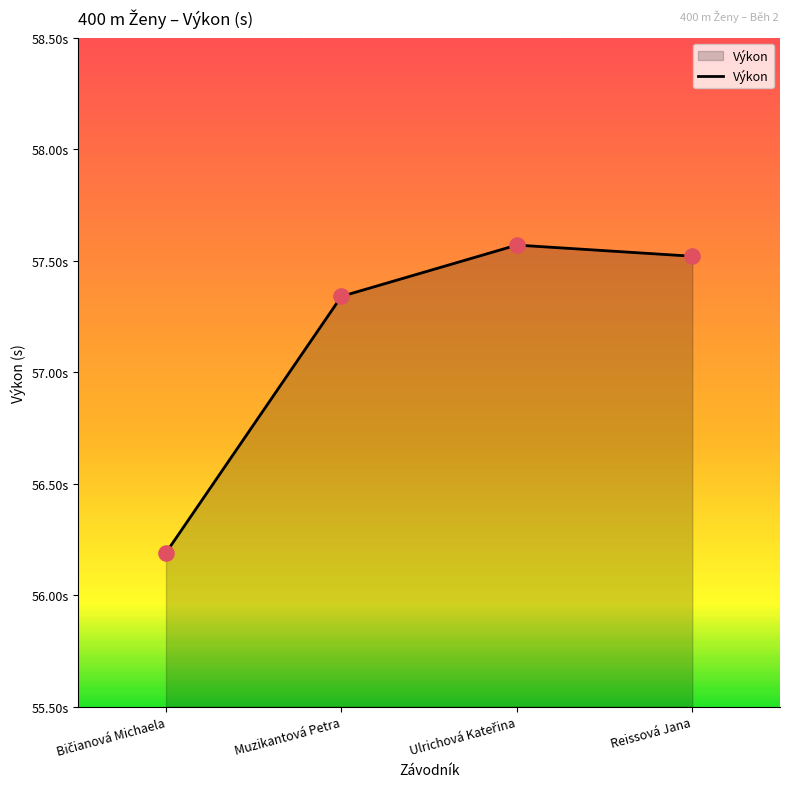

Which has a higher value, Muzikantová Petra or Reissová Jana?

Reissová Jana